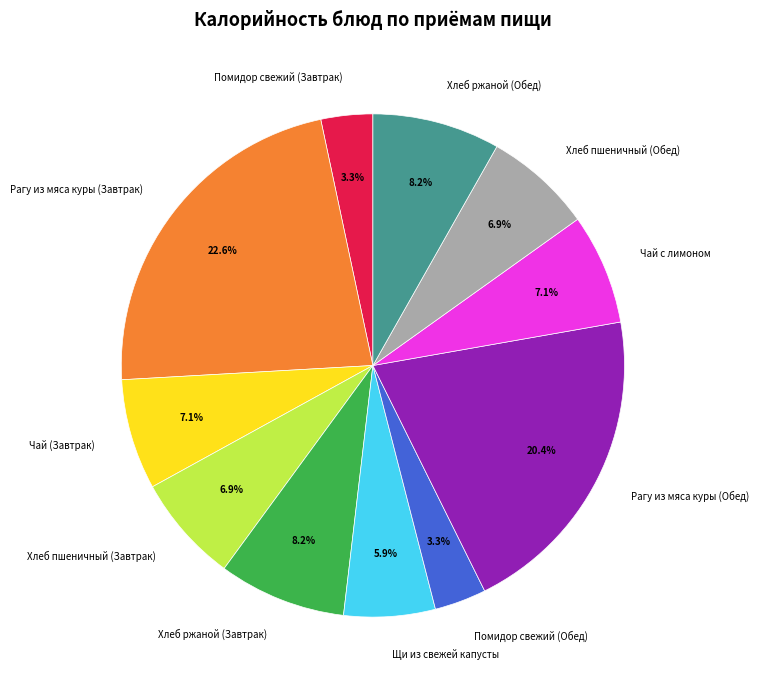

What percentage do Щи из свежей капусты and Хлеб ржаной (Завтрак) together represent?

14.1%